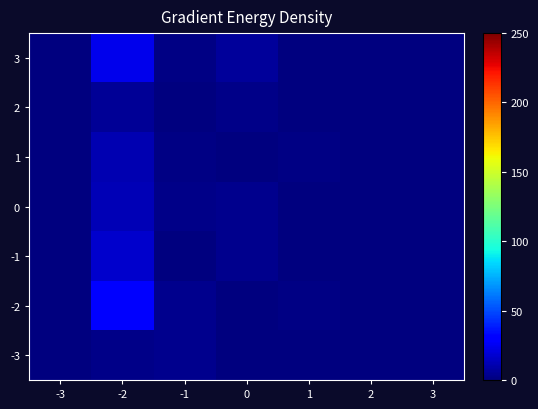

Reading right to left, what are all the values shown in this chart?

3: 3=0	2=0	1=0	0=6	-1=1	-2=24	-3=0
2: 3=0	2=0	1=0	0=2	-1=0	-2=5	-3=0
1: 3=0	2=0	1=1	0=0	-1=1	-2=11	-3=0
0: 3=0	2=0	1=0	0=3	-1=2	-2=12	-3=0
-1: 3=0	2=0	1=0	0=3	-1=0	-2=17	-3=0
-2: 3=0	2=0	1=1	0=0	-1=3	-2=30	-3=0
-3: 3=0	2=0	1=0	0=0	-1=3	-2=2	-3=0